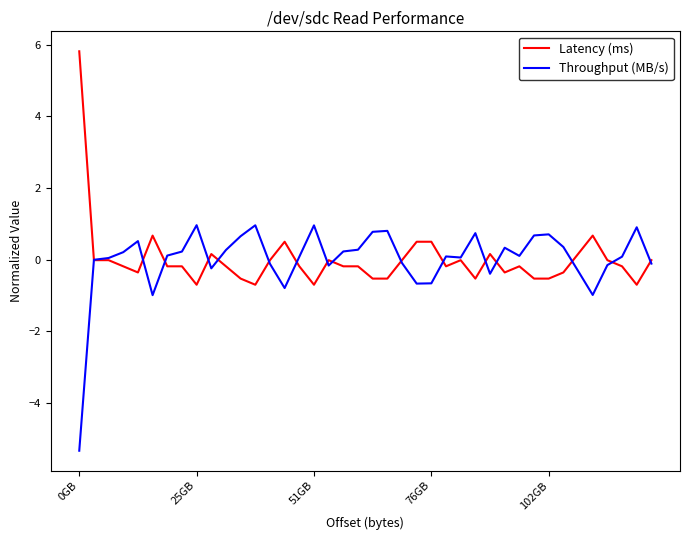

What is the minimum value shown in the chart?

-5.3